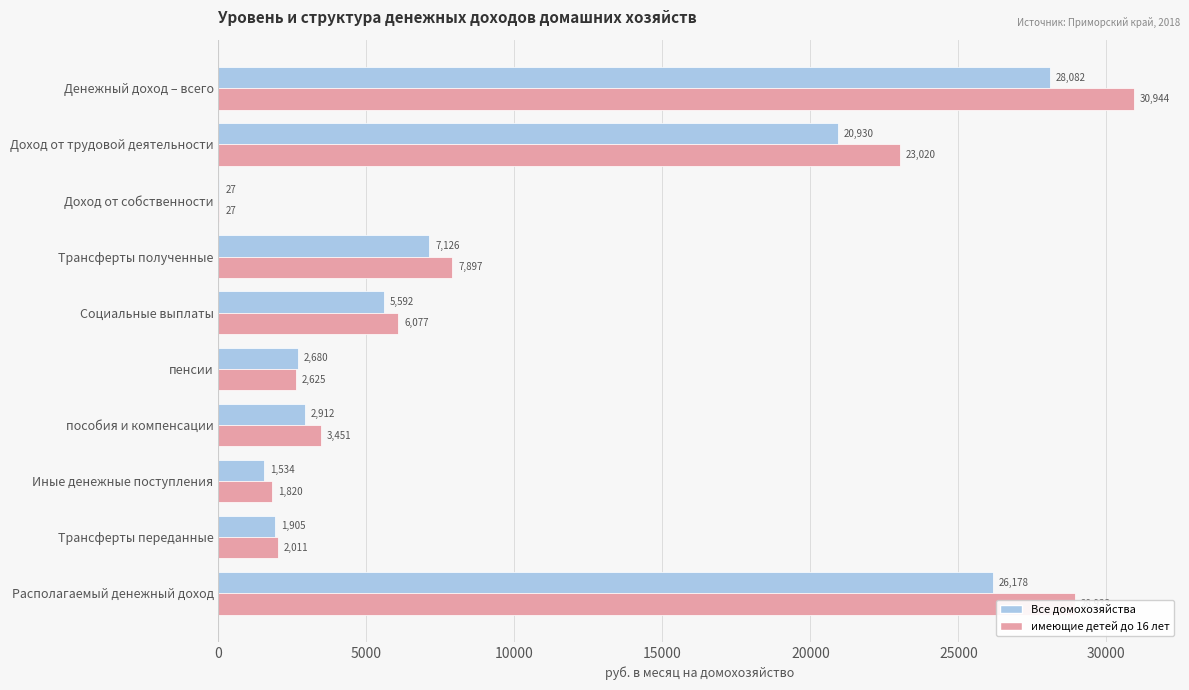

At which label is имеющие детей до 16 лет closest to 15485?

Доход от трудовой деятельности